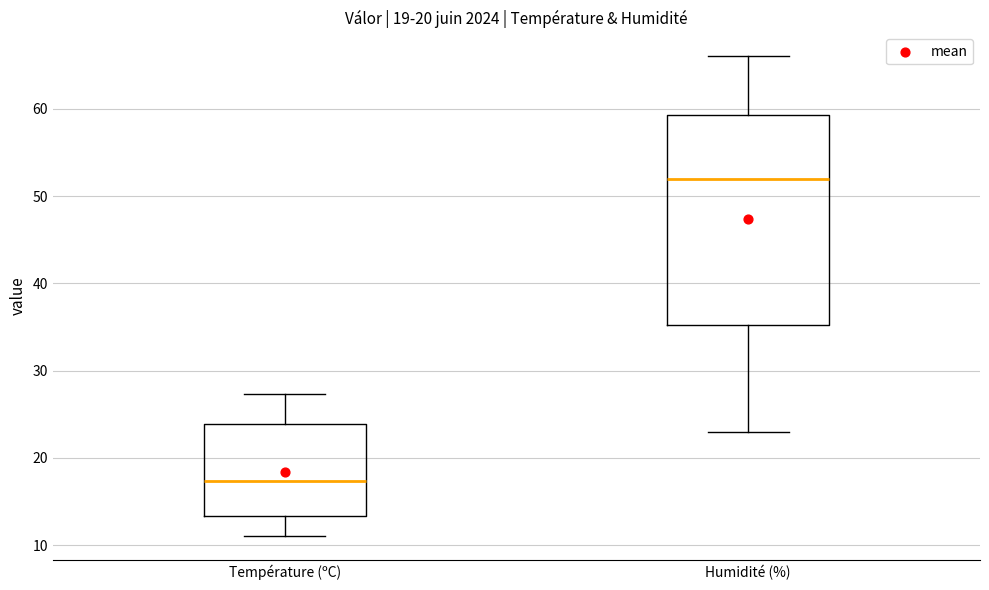

Comparing the boxes themselves (not the whiskers), which one is the tallest?

Humidité (%)